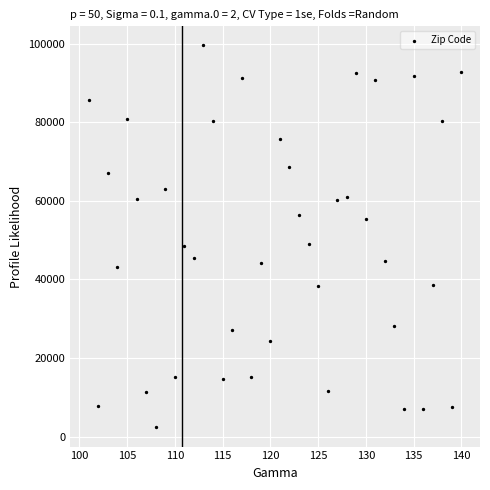

What is the range of X values (max minus min)?

39